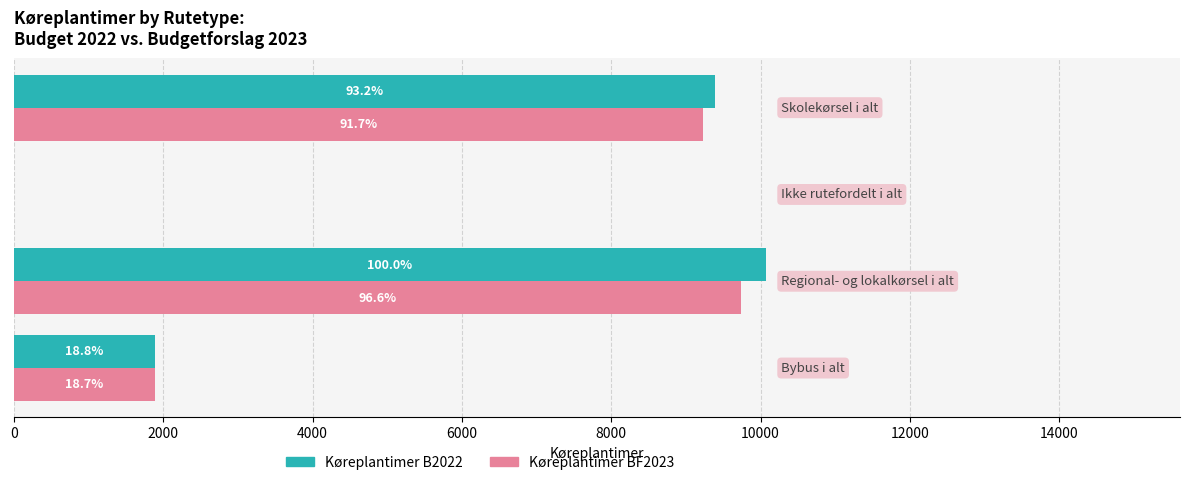

What are all the series names shown in the legend?

Køreplantimer B2022, Køreplantimer BF2023